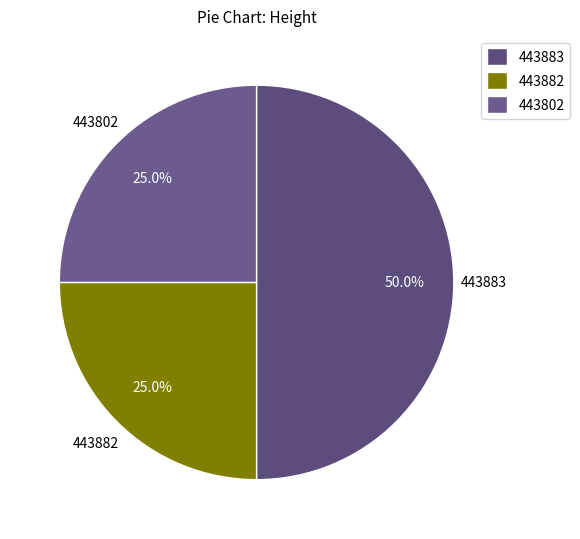

How many slices are in this pie chart?

3